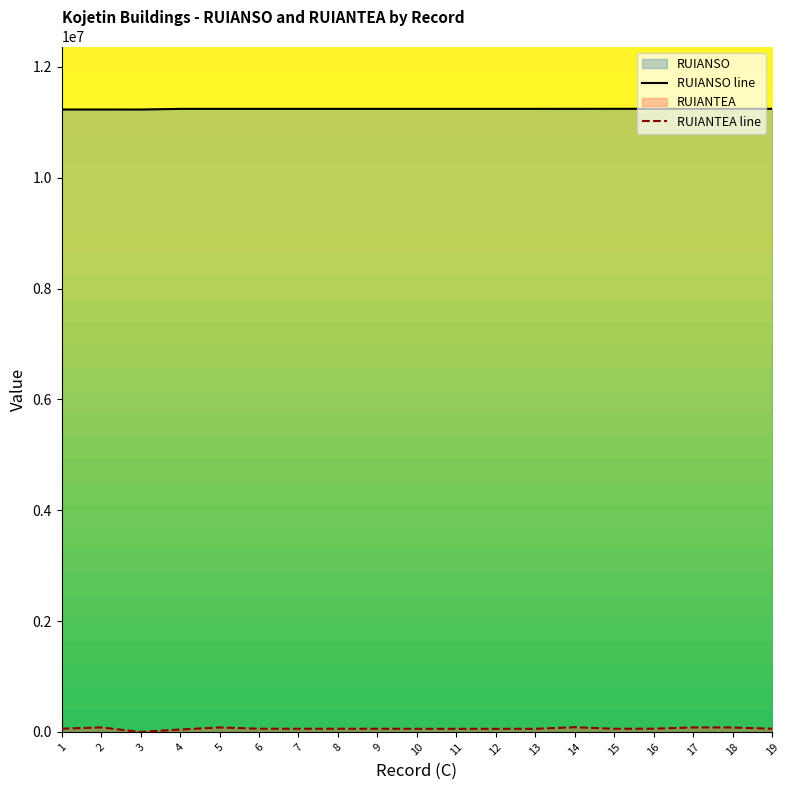

How many values in the RUIANTEA line series exceed 57245?

9